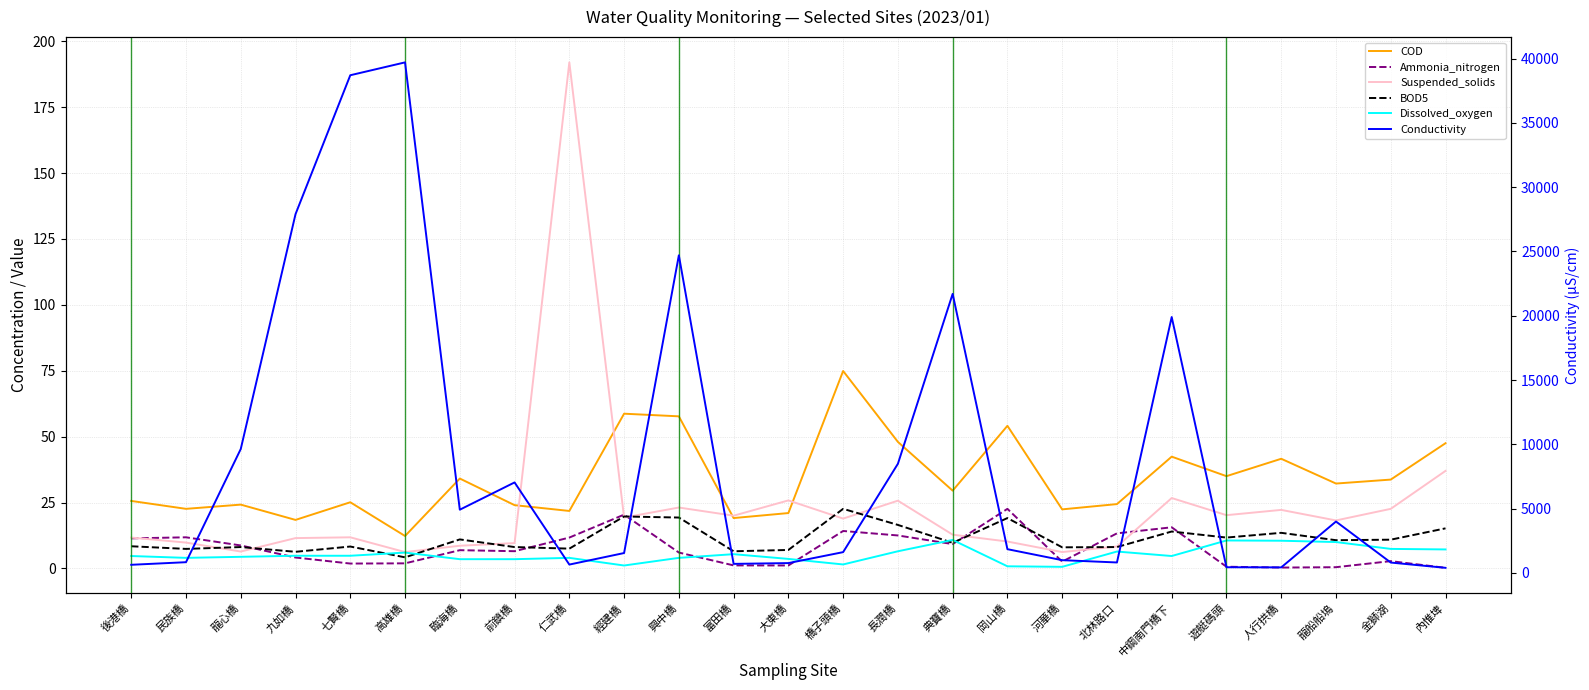

What is the sum of the BOD5 values at 富田橋 and 遊艇碼頭?

18.2